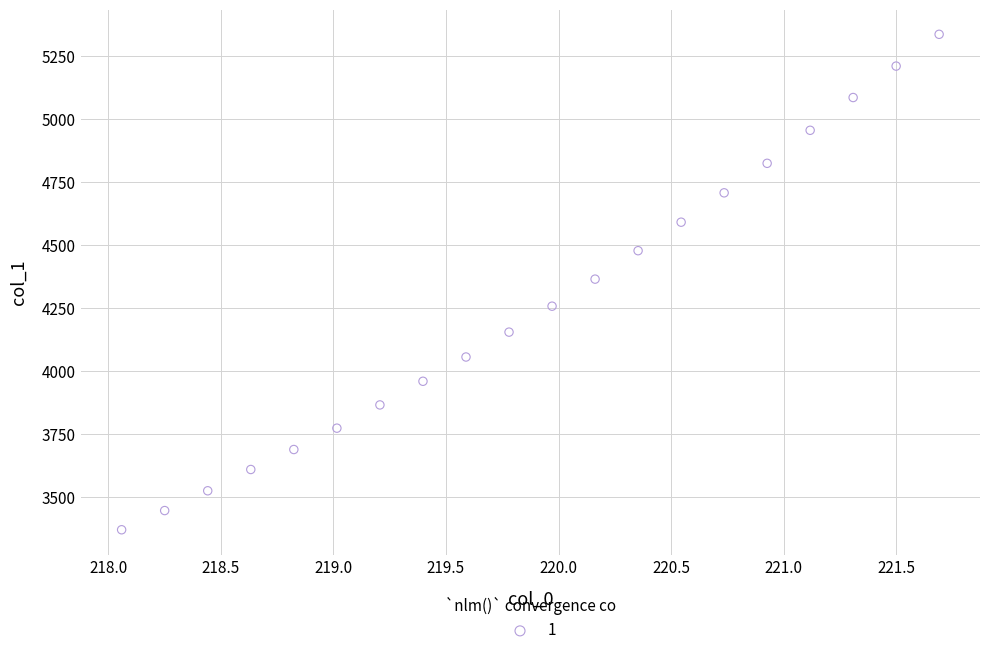

What is the range of X values (max minus min)?

3.6